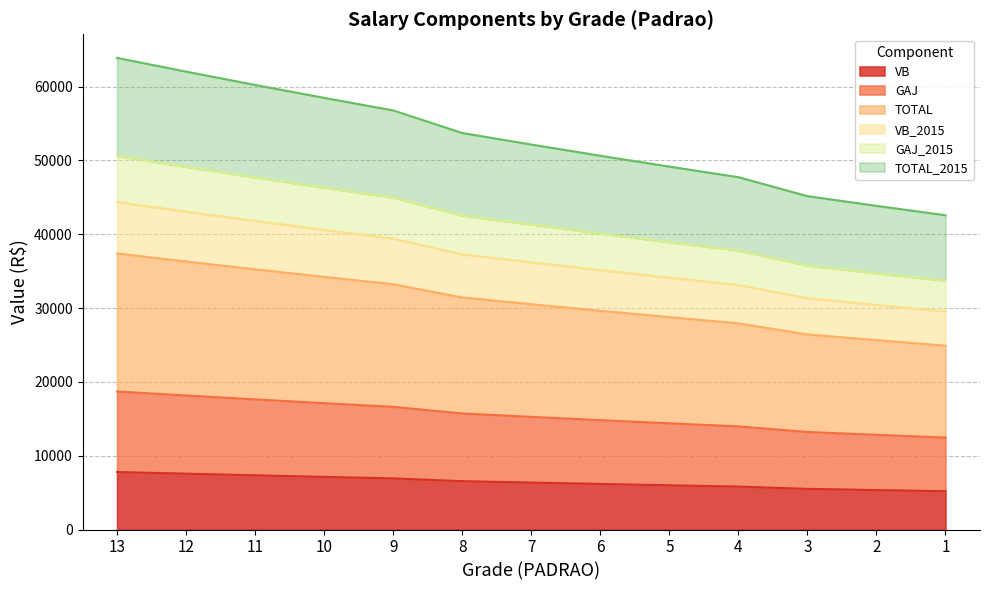

What is the highest value of the VB series?

7792.3